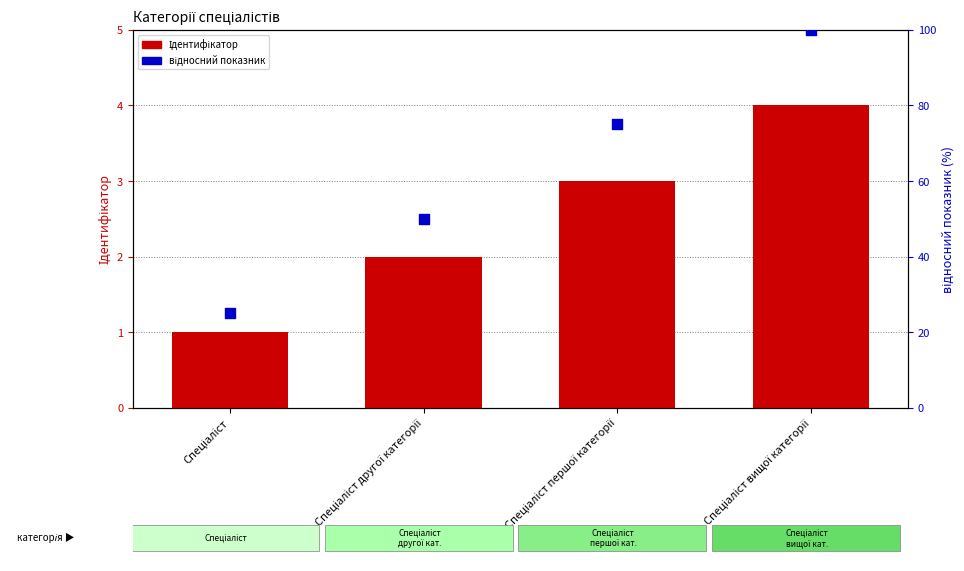

At how many categories does at least one series exceed 59?

2